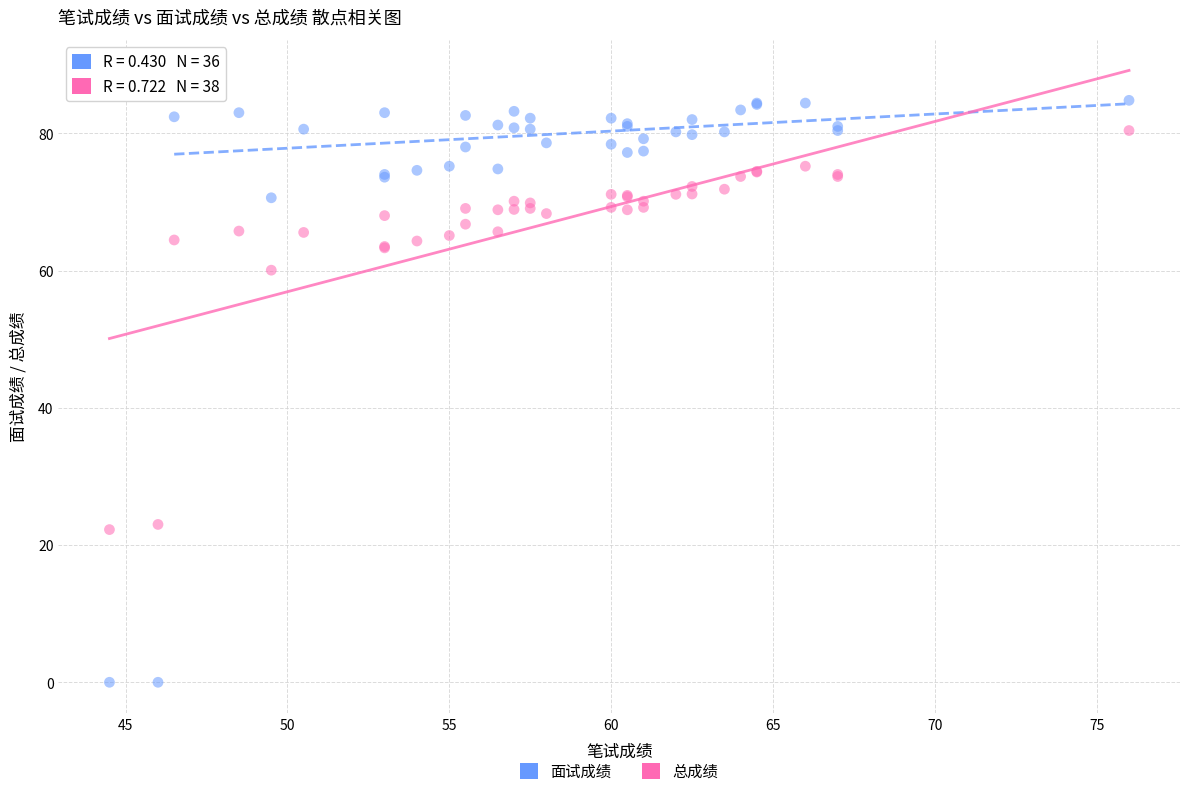

Which series reaches the maximum Y coordinate?

面试成绩